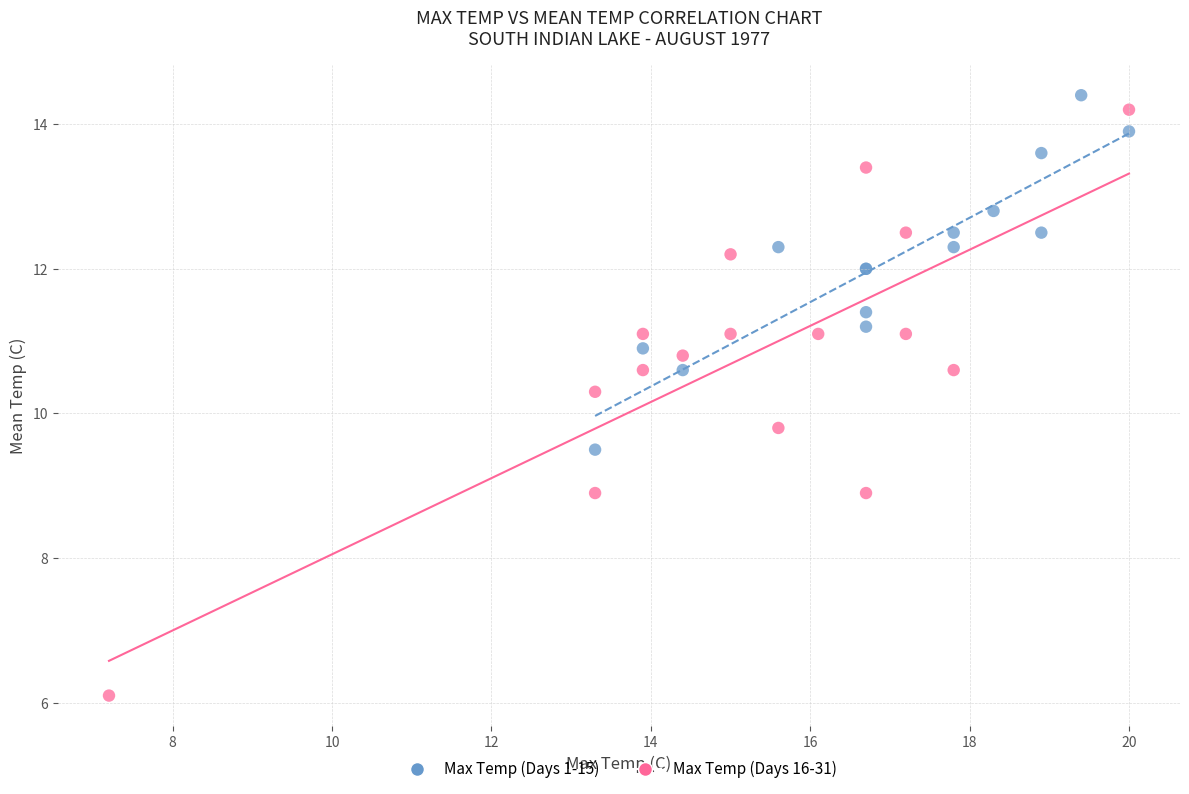

Which series has the widest spread of Y values?

Max Temp (Days 16-31)